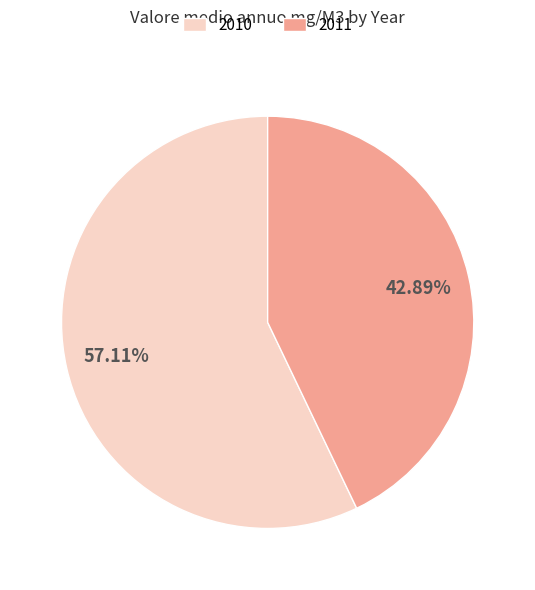

What is the ratio of the value at 2010 to the value at 2011?

1.3